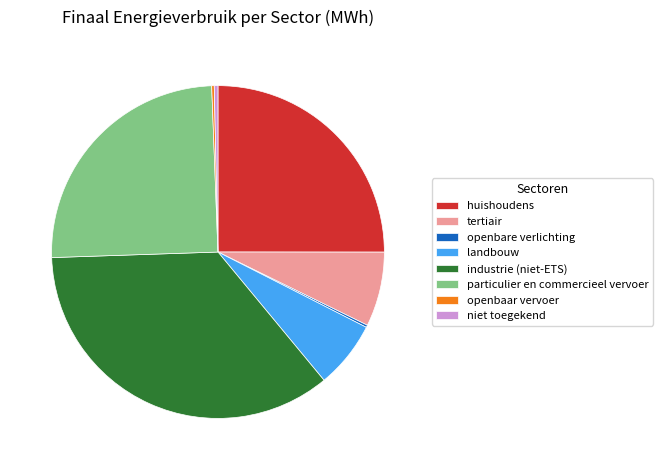

Is the sum of niet toegekend and landbouw greater than half?

No